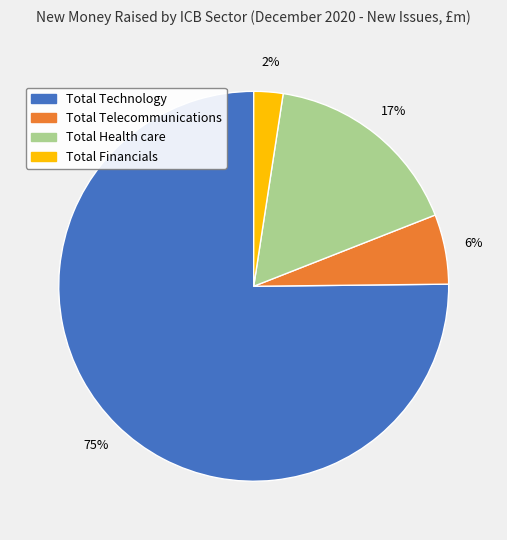

Do Total Health care and Total Telecommunications together represent more than half of the pie?

No